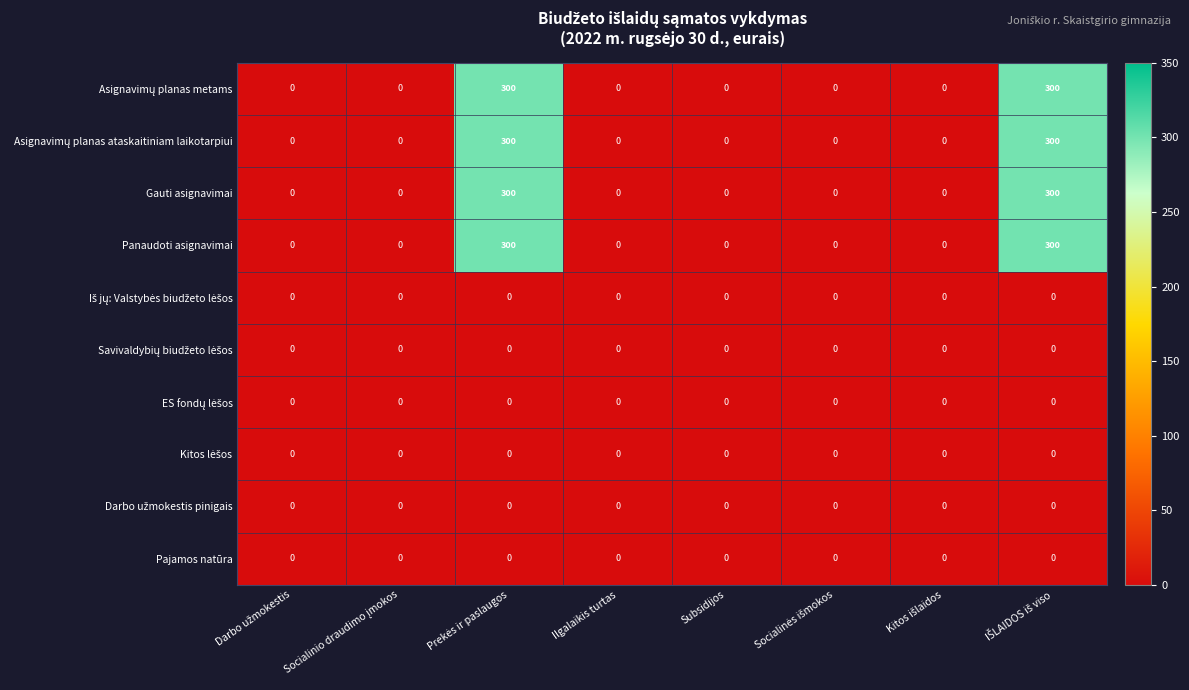

What is the greatest value displayed?

300